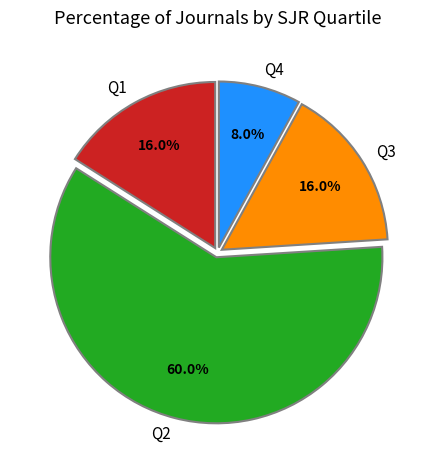

To the nearest percent, what is the combined percentage of Q3 and Q4?

24%